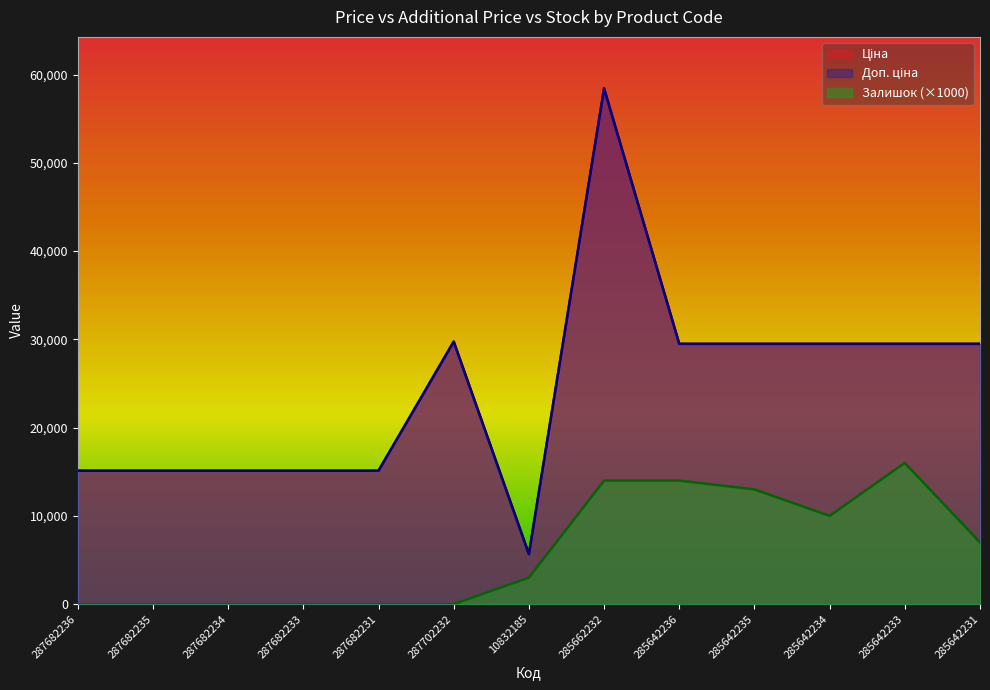

At which label does Залишок first exceed 3000?

285662232